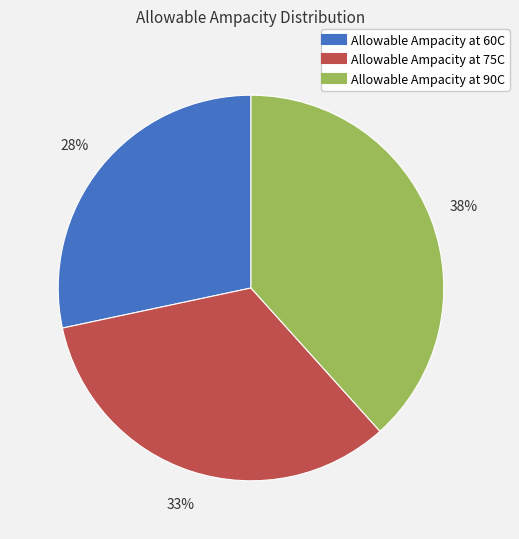

What percentage is the Allowable Ampacity at 75C slice, to the nearest percent?

33%